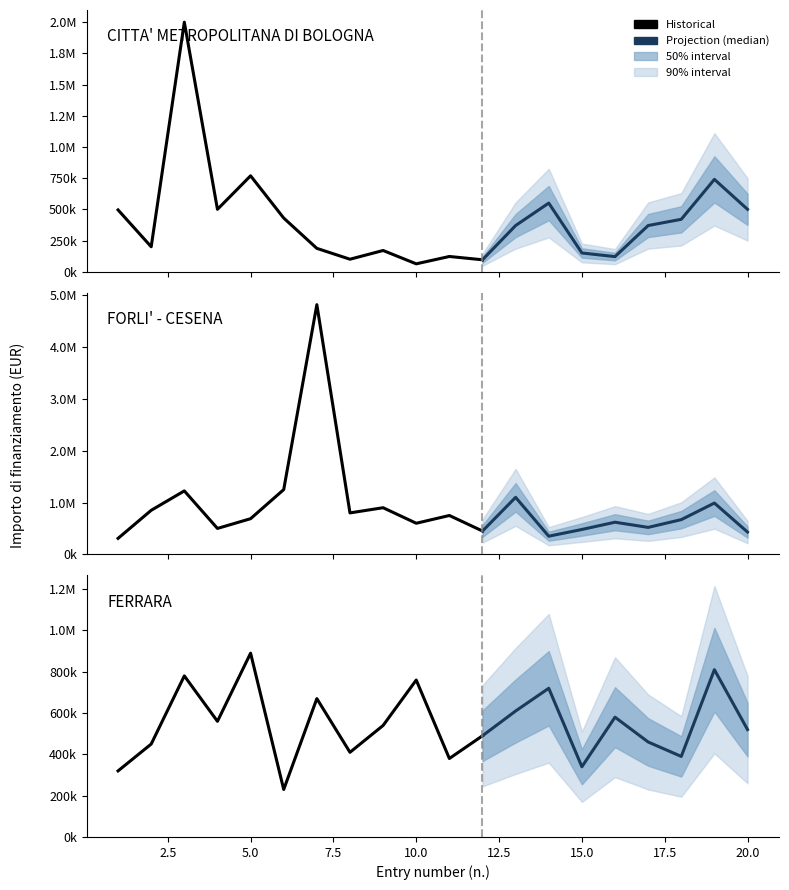

What is the value of the FORLI' - CESENA point at the 10th from the left?

600000.0